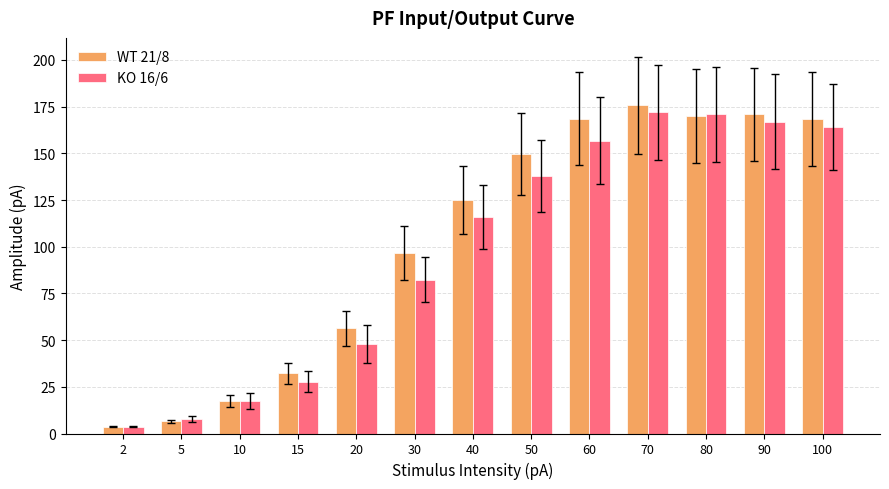

How many values in the WT 21/8 series are below 124?

6